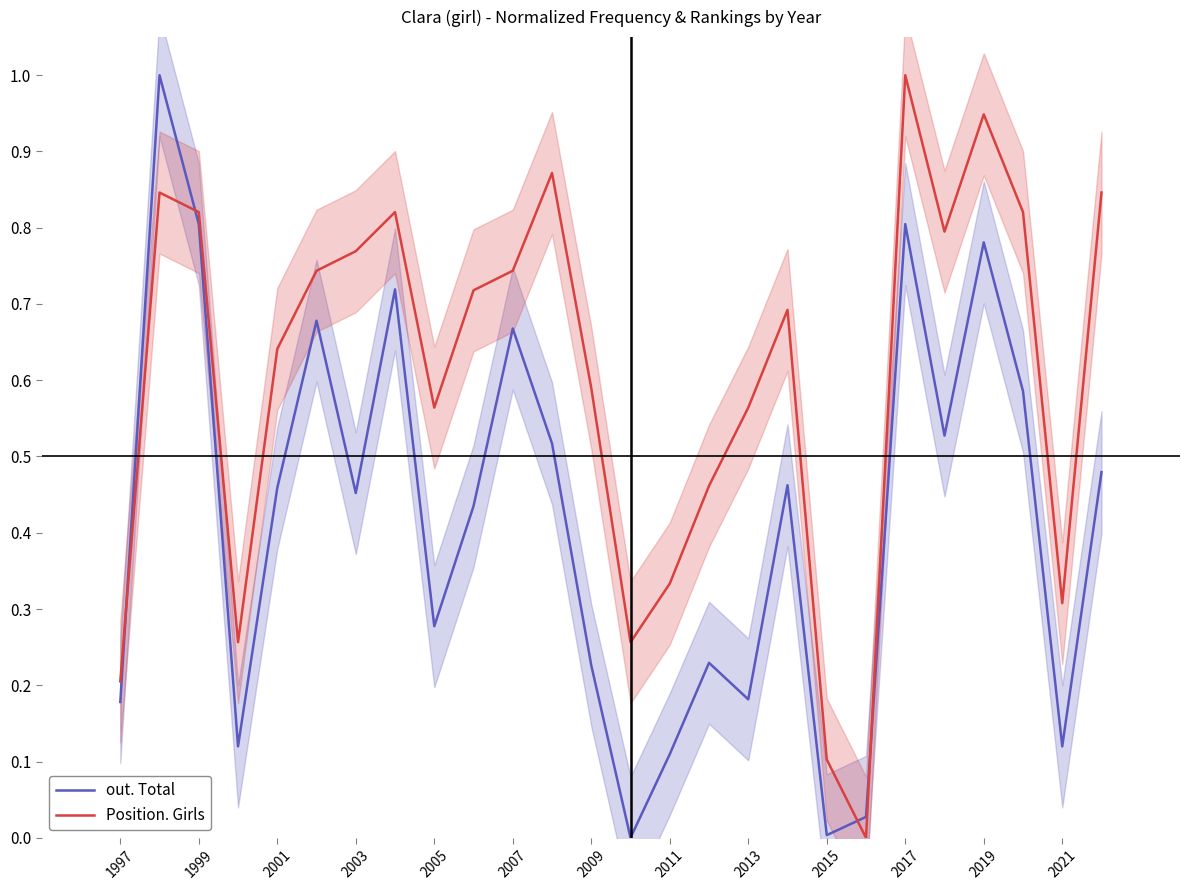

True or false: out. Total has a value of 0.2 at 2019.

False